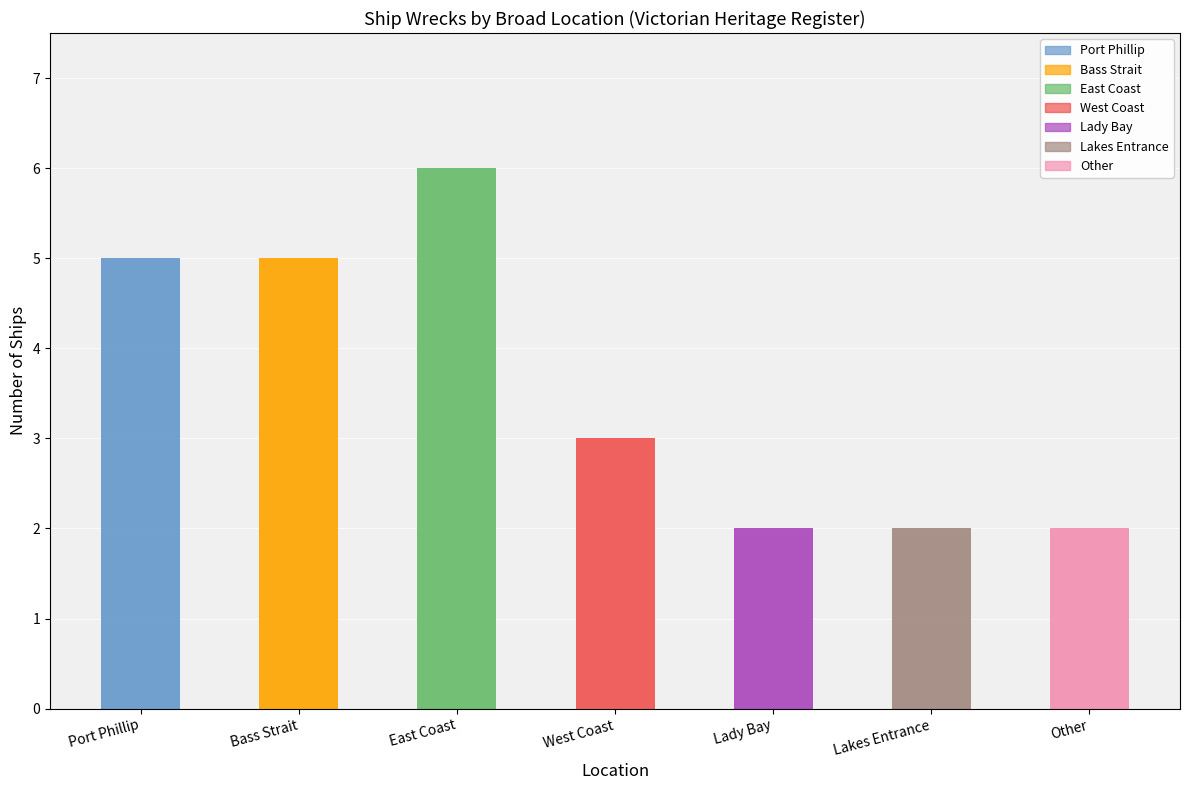

What is the average value?

4